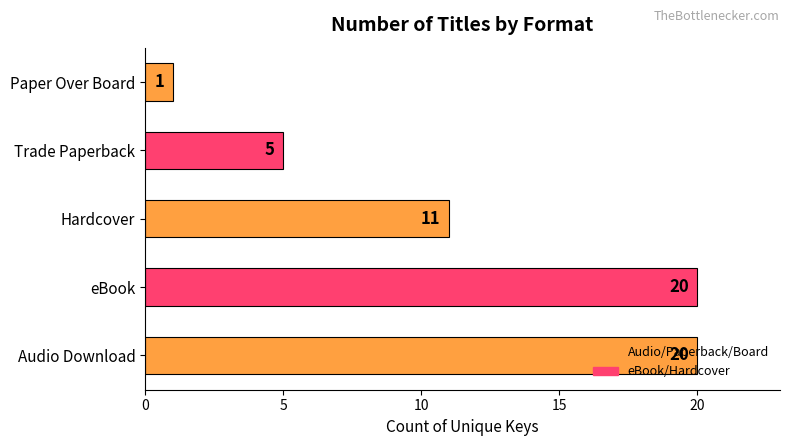

What is the difference between the maximum and minimum values?

19